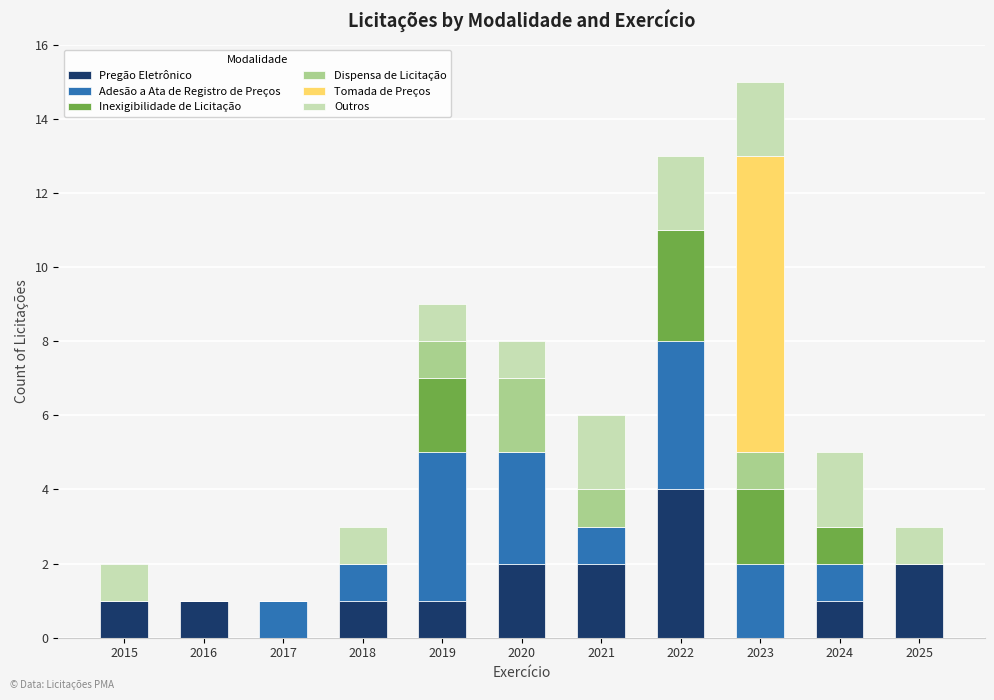

What is the sum of all Pregão Eletrônico values?

15